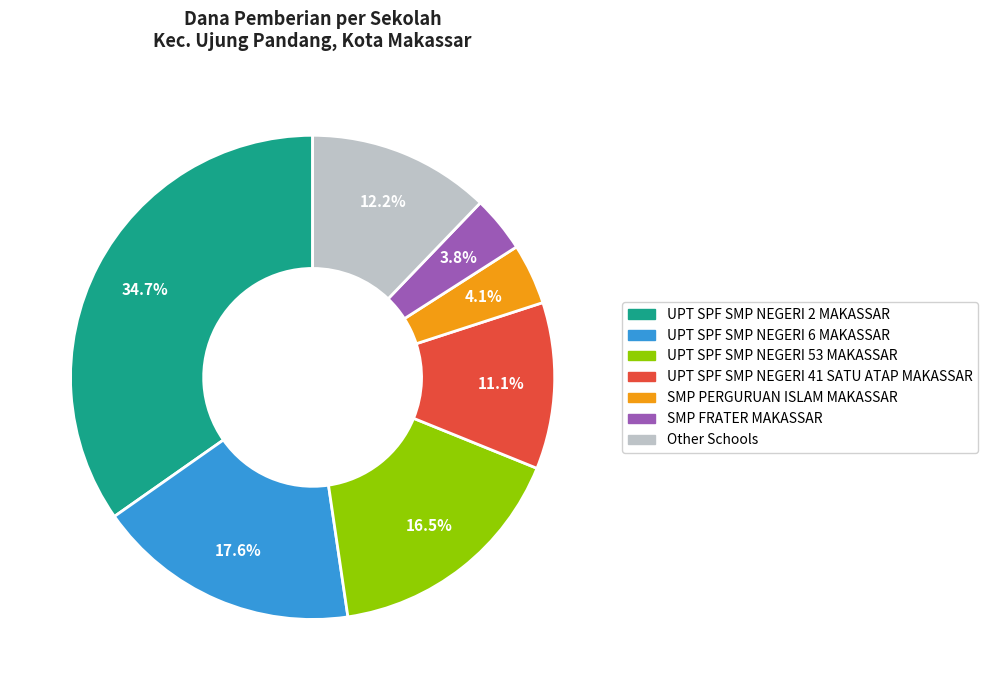

Does any single category account for the majority?

No